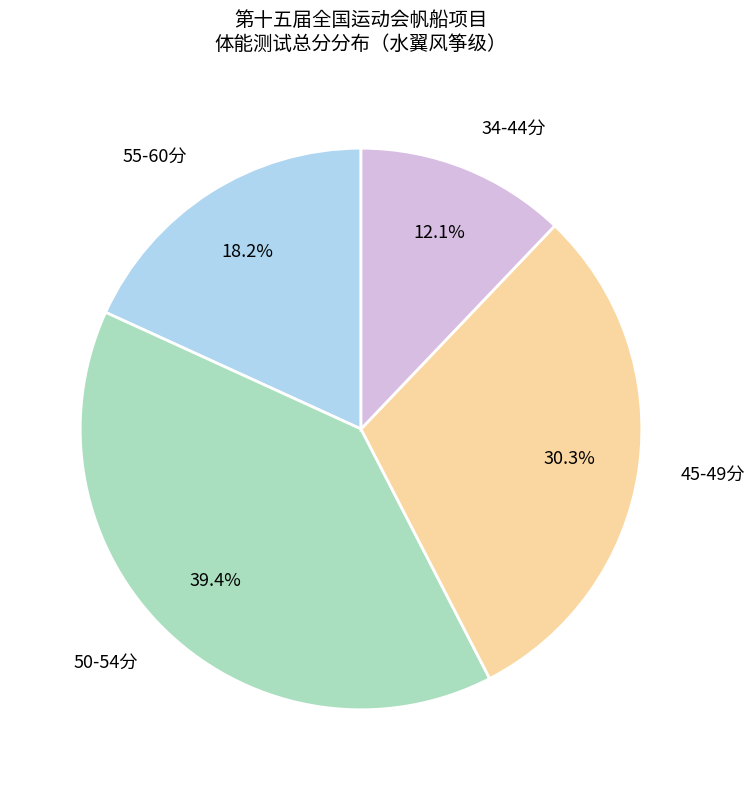

Rank the categories by value from lowest to highest.

34-44分, 55-60分, 45-49分, 50-54分